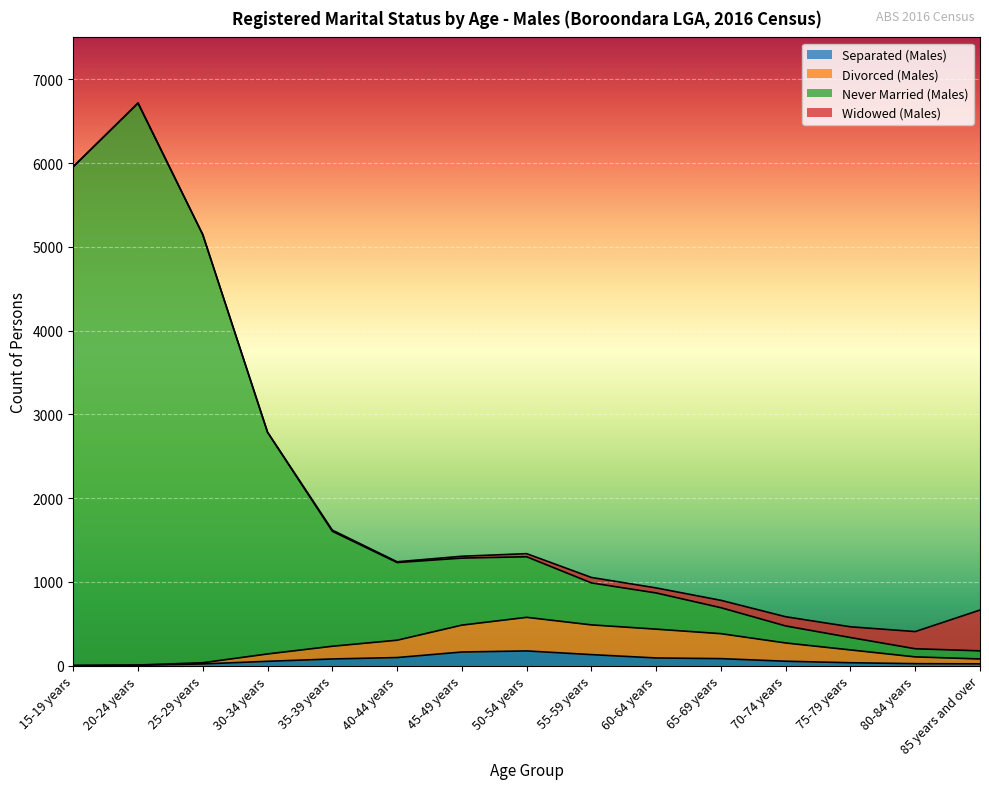

At which label is Never Married (Males) closest to 3563?

30-34 years